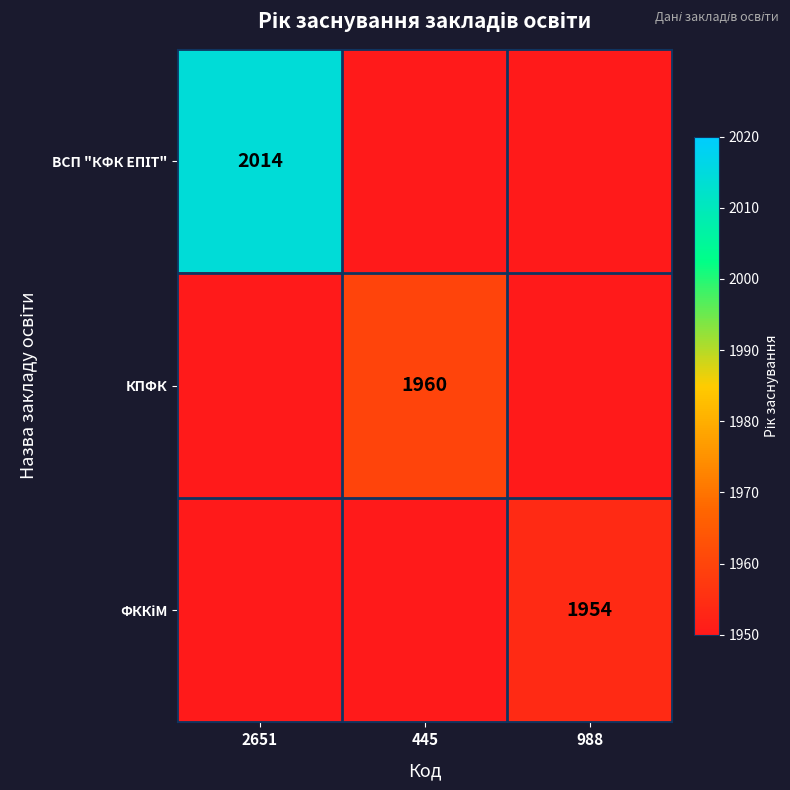

The КПФК series shows 1960 at 445. True or false?

True